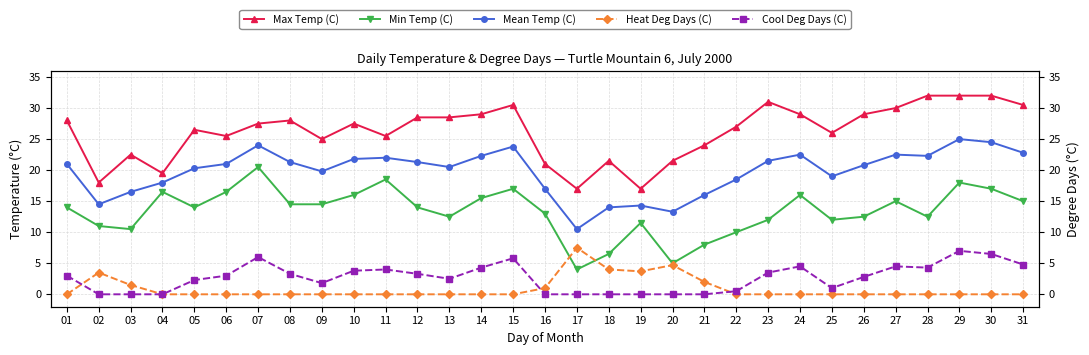

The Min Temp (C) series shows 5.7 at 30. True or false?

False